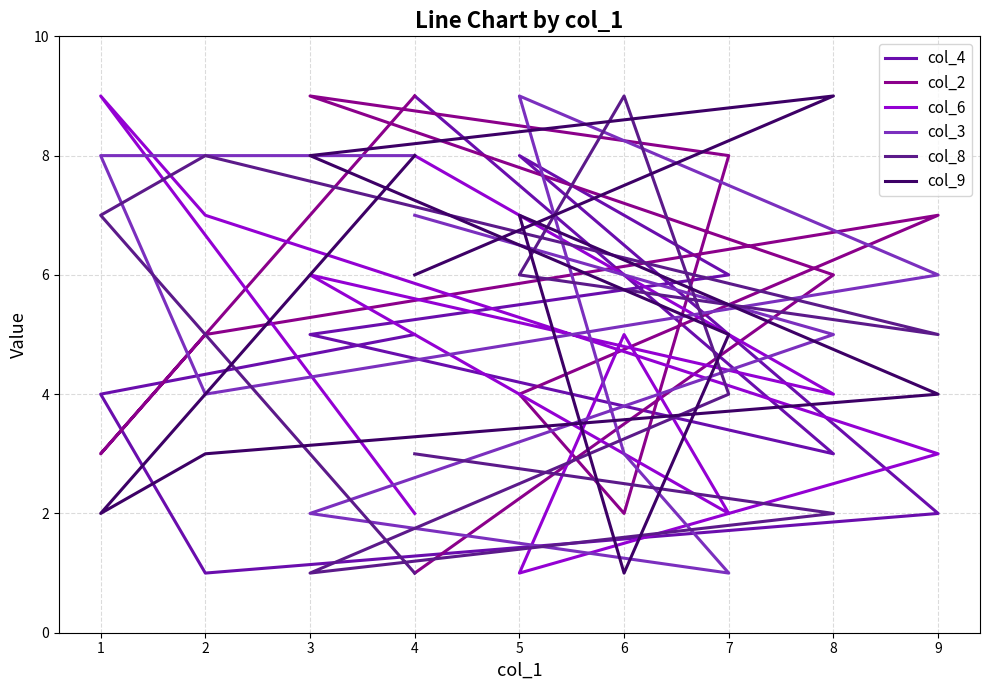

In col_2, how many points are lower than both neighbors (excluding endpoints)?

2